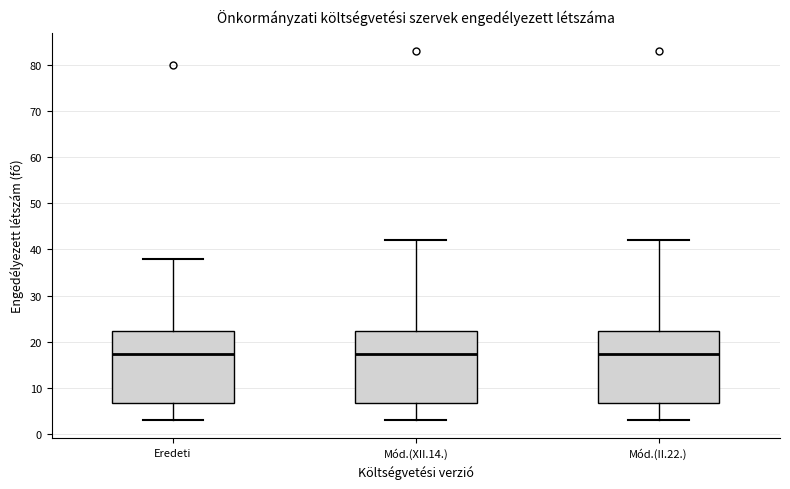

Reading left to right, read every box against the y-axis: the position of its median line, the range the box covers, and the ends of its whiskers. The values are not printed on the chart, so give them approximately, as read against the axis.

Eredeti: median 17, box 7 to 22, whiskers 3 to 38
Mód.(XII.14.): median 17, box 7 to 22, whiskers 3 to 42
Mód.(II.22.): median 17, box 7 to 22, whiskers 3 to 42